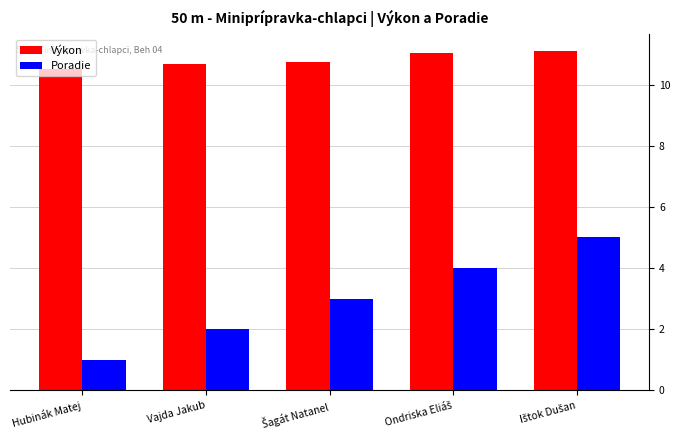

Which series has the largest total across all categories?

Výkon